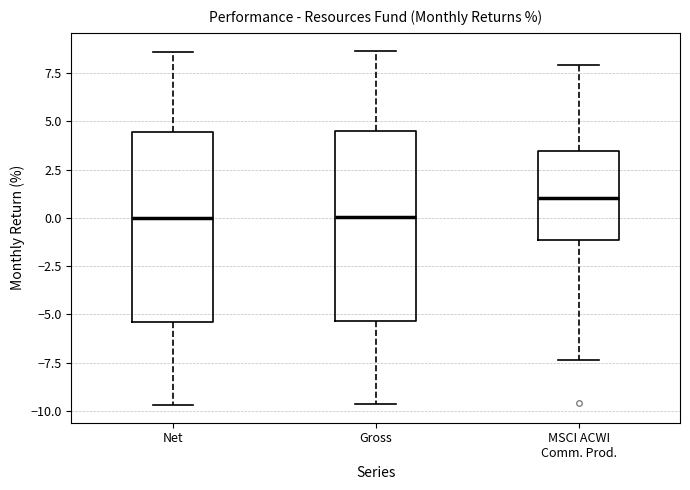

Reading left to right, transcribe this box plot: for each box, give where its median line is, the range the box spans, and where its two whiskers end, as read against the y-axis. The values are not printed on the chart, so give them approximately, as read against the axis.

Net: median 0.0, box -5.5 to 4.5, whiskers -9.5 to 8.5
Gross: median 0.0, box -5.5 to 4.5, whiskers -9.5 to 8.5
MSCI ACWI Comm. Prod.: median 1.0, box -1.0 to 3.5, whiskers -7.5 to 8.0